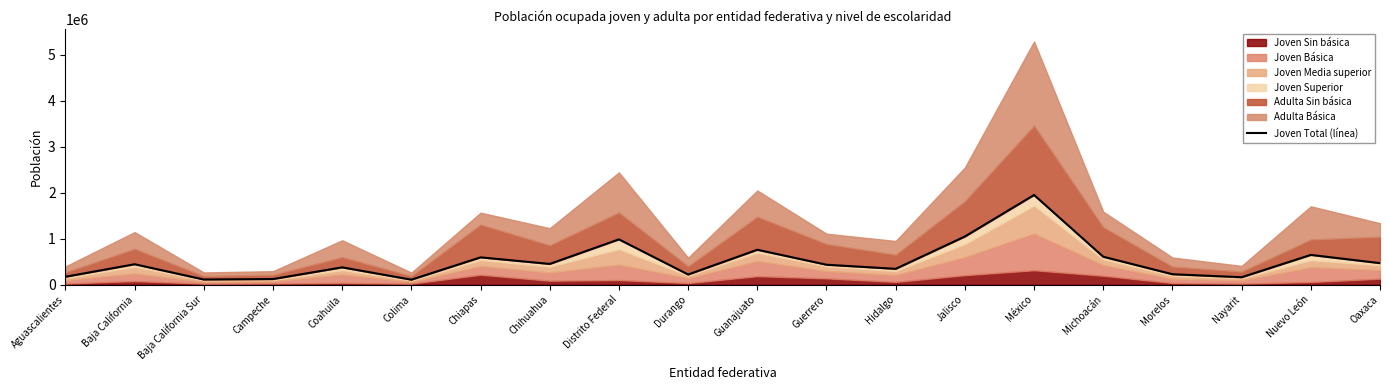

The chart shows a value of 984157 at Distrito Federal. True or false?

True